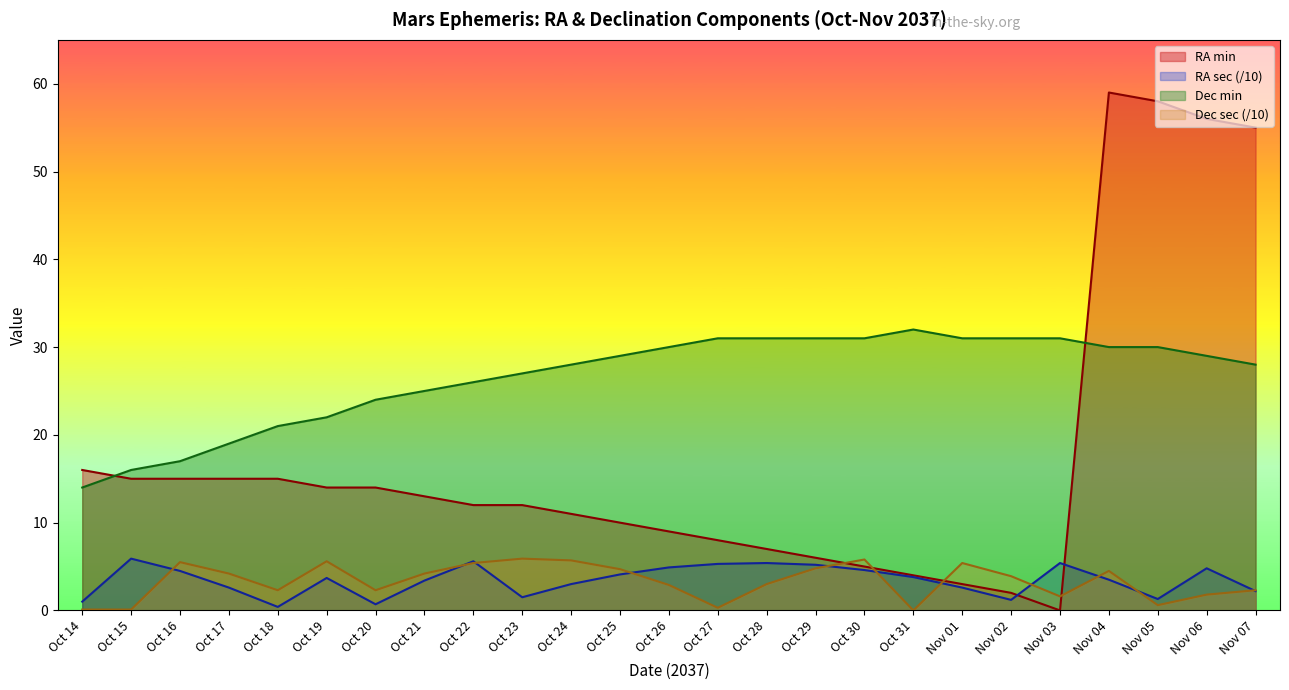

True or false: Dec min and RA sec cross at least once.

False